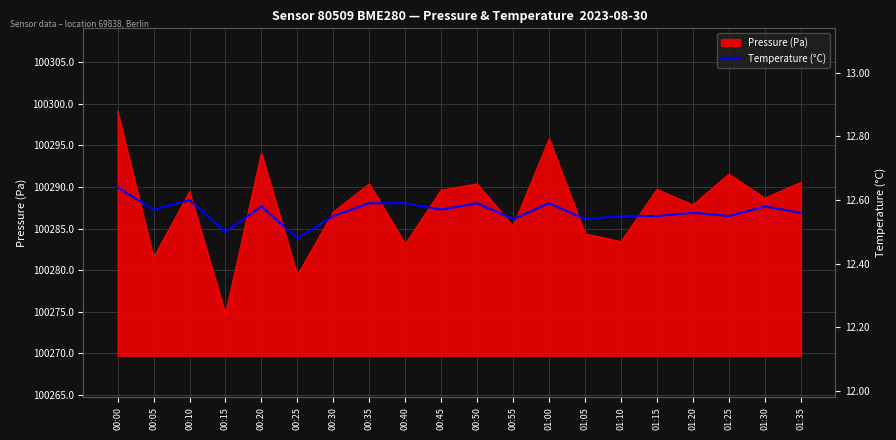

What is the ratio of the value at 01:15 to the value at 00:30?

1.0